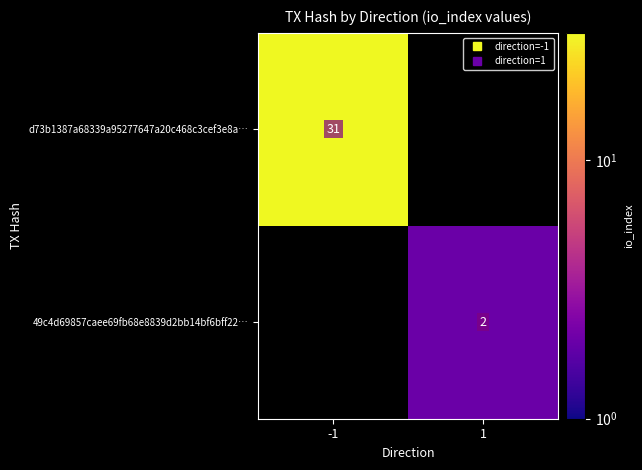

List the labels in order of d73b1387a68339a95277647a20c468c3cef3e8a… value, smallest first.

-1, 1